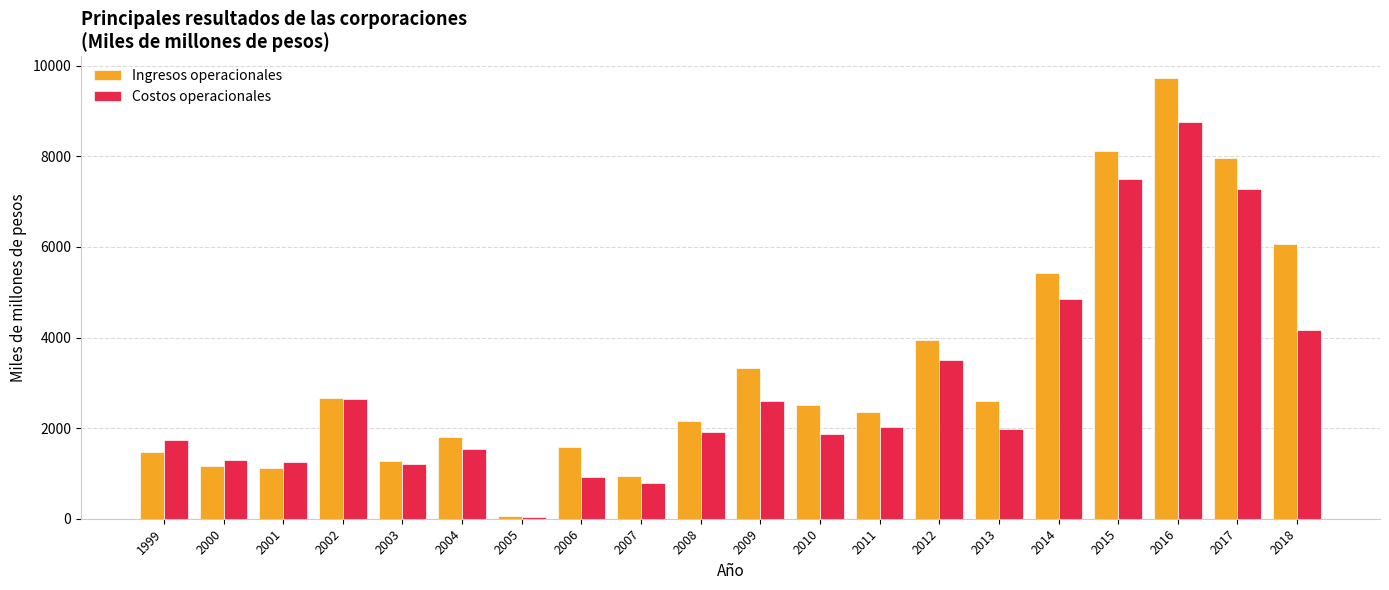

Is the value of Costos operacionales at 2007 greater than the value of Ingresos operacionales at 2001?

No